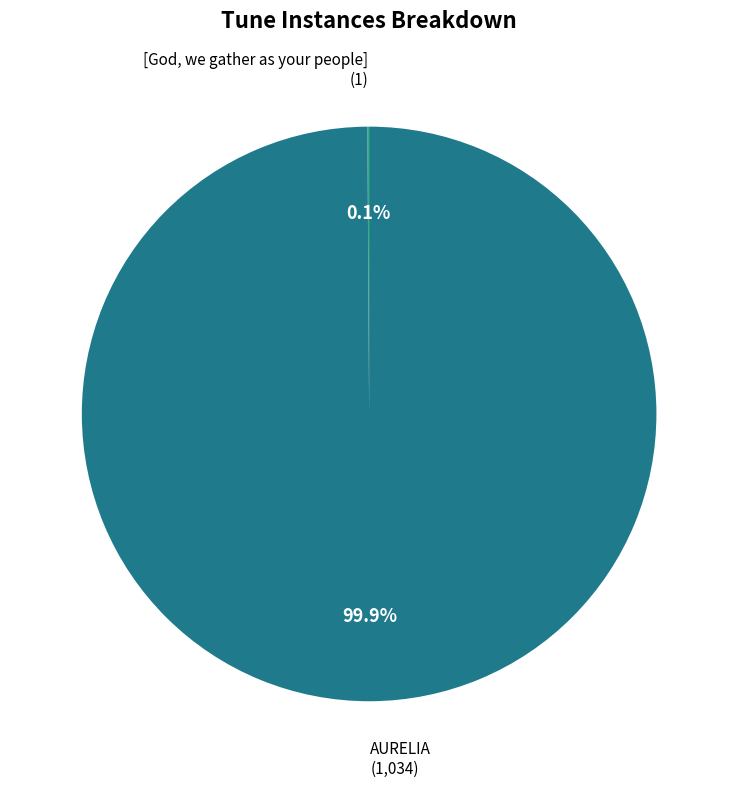

What portion of the pie excludes AURELIA?

0.1%